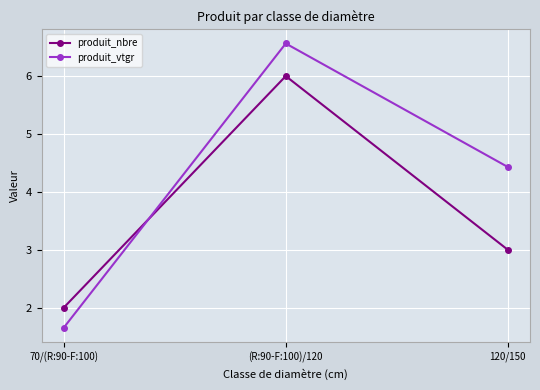

What is the difference between the maximum and minimum values in the produit_nbre series?

4.0